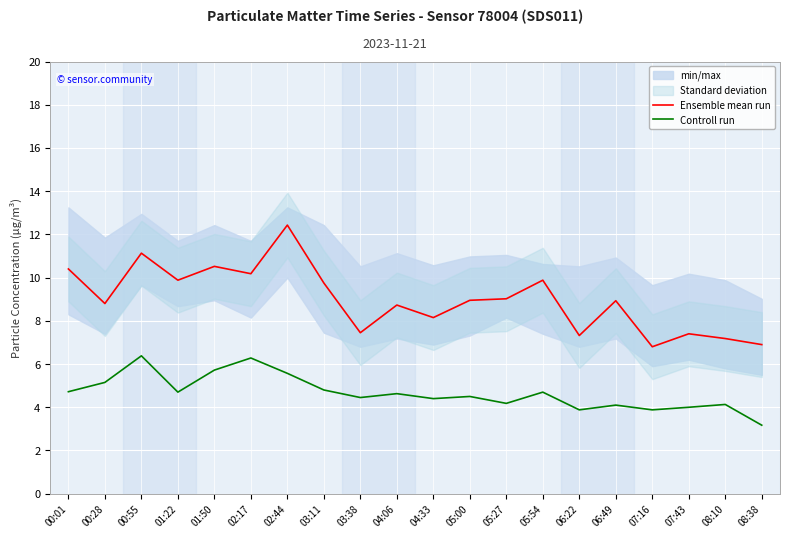

Is it true that Ensemble mean run equals 12.6 at 06:49?

False